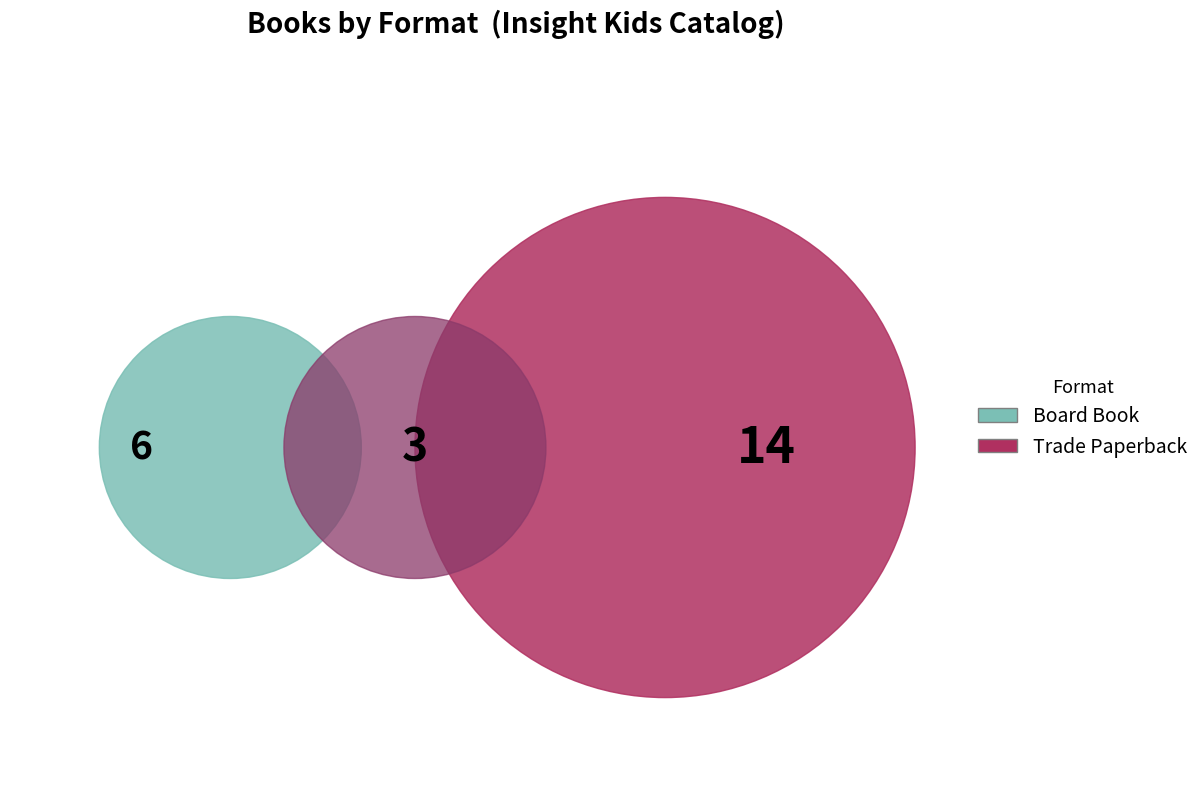

The Trade Paperback slice represents 67% of the pie. True or false?

False